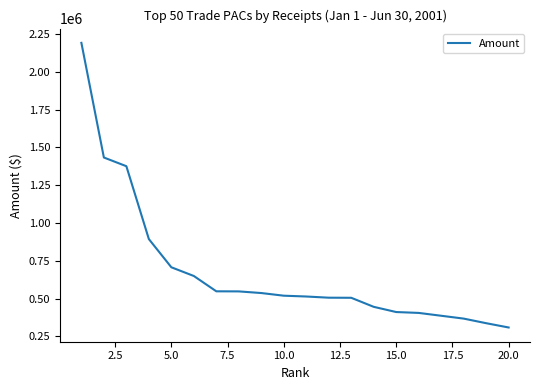

What is the difference between the maximum and minimum values?

1882541.9